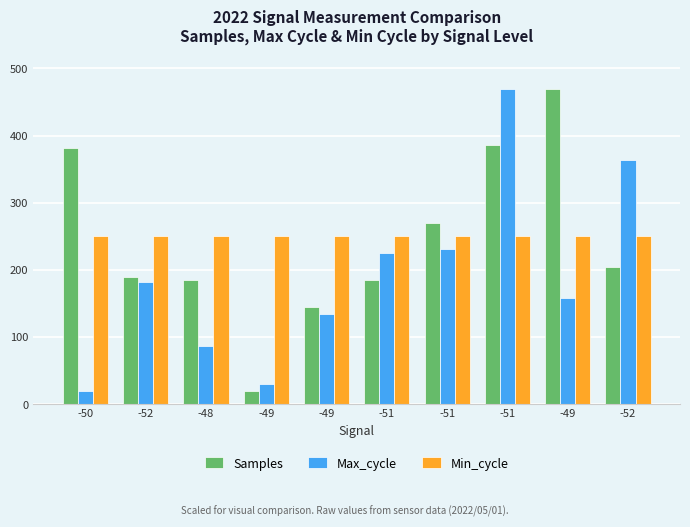

Reading right to left, what are all the values shown in this chart?

Samples: 203.5	470.0	385.2	269.4	185.1	144.8	20.0	185.0	188.9	382.0
Max_cycle: 364.3	157.5	470.0	230.8	225.1	133.8	29.8	87.0	181.7	20.0
Min_cycle: 250.0	250.0	250.0	250.0	250.0	250.0	250.0	250.0	250.0	250.0